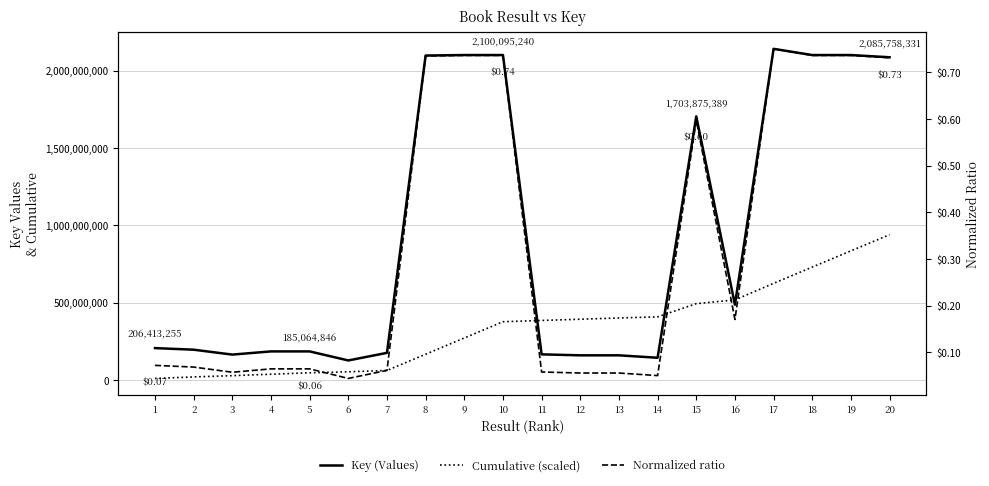

Between 7 and 18, which series saw the biggest shift?

Key (Values)